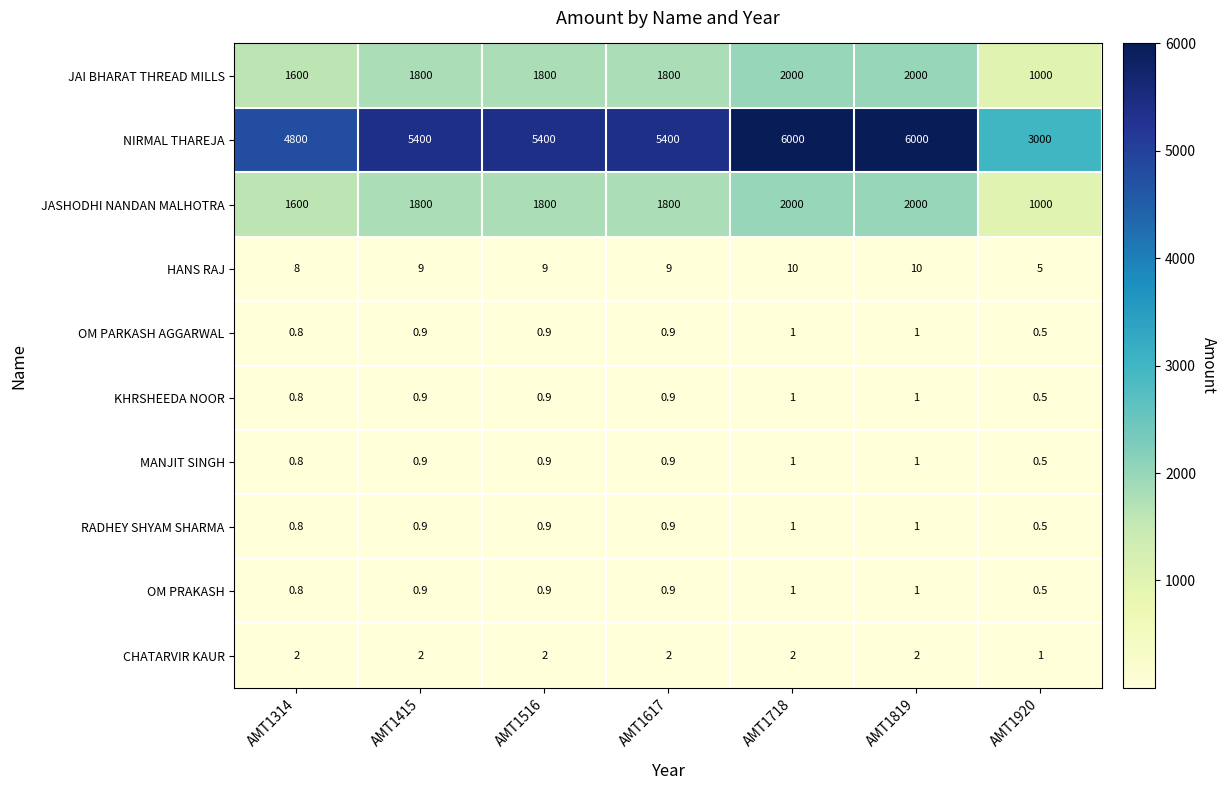

What is the difference between the highest and lowest values at AMT1819?

5999.0